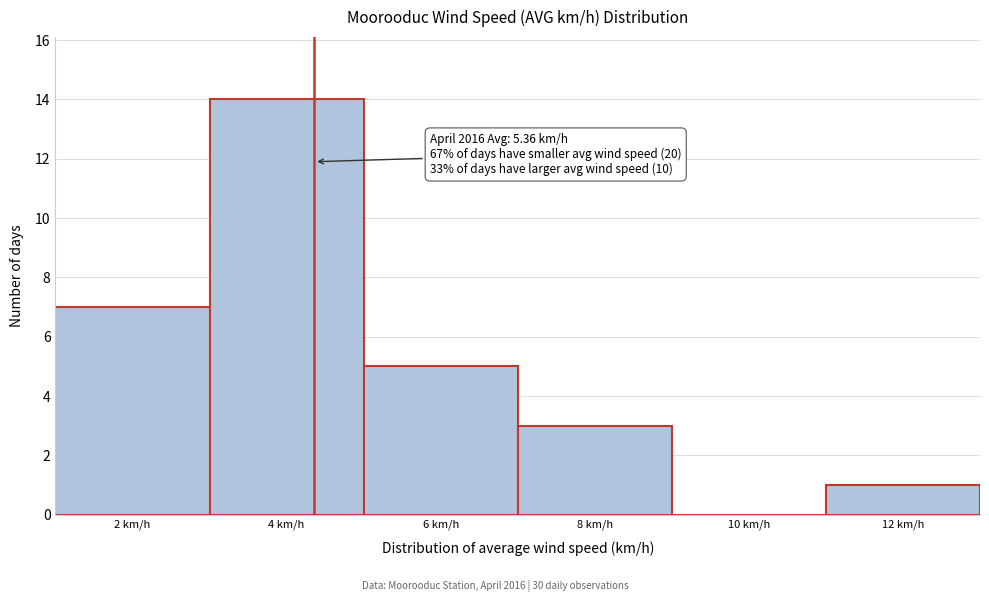

Reading left to right, what are all the values shown in this chart?

2 km/h=7	4 km/h=14	6 km/h=5	8 km/h=3	10 km/h=0	12 km/h=1